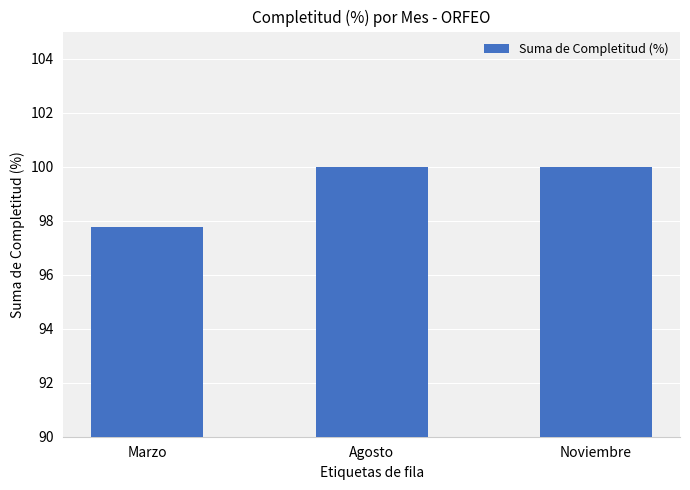

What is the change in value from Marzo to Agosto?

+2.2